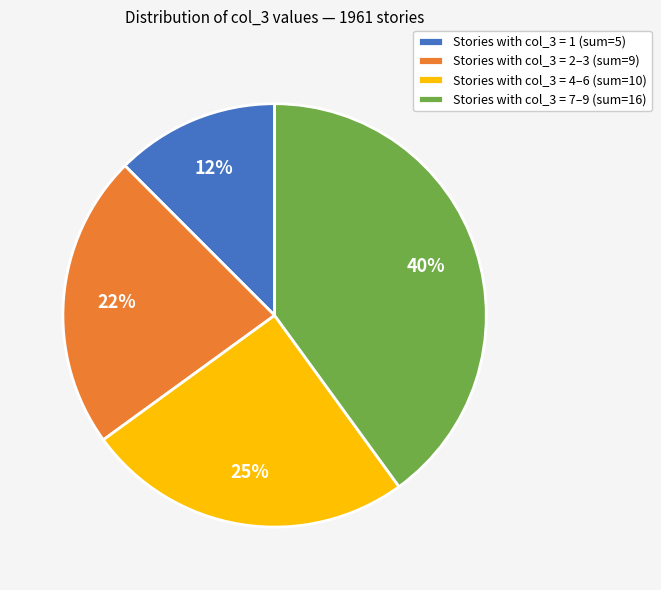

Approximately how many times larger is the value at Stories with col_3 = 4–6 (sum=10) compared to Stories with col_3 = 7–9 (sum=16)?

0.6